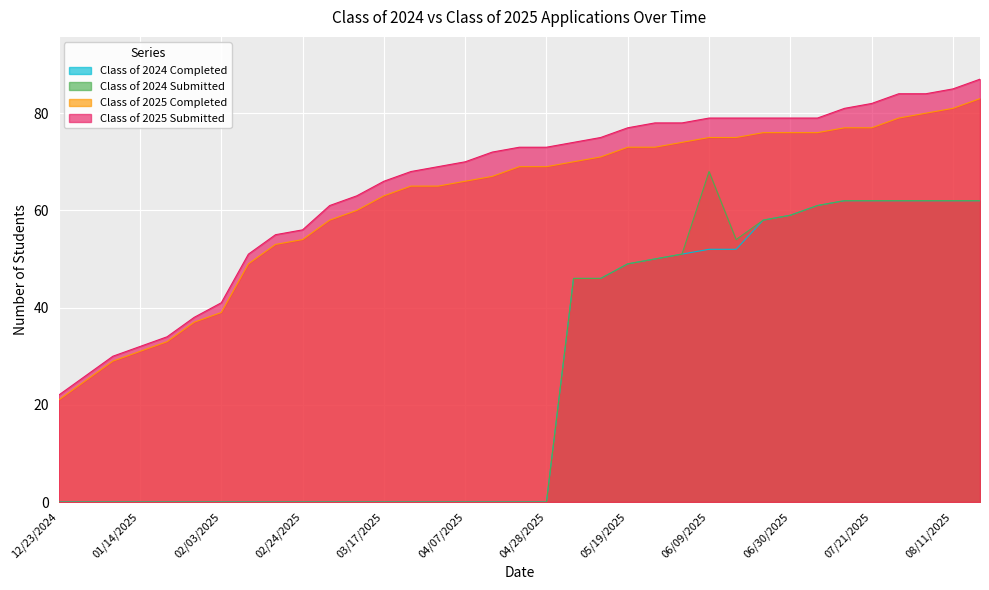

Does the chart display data point markers on the line(s)?

No